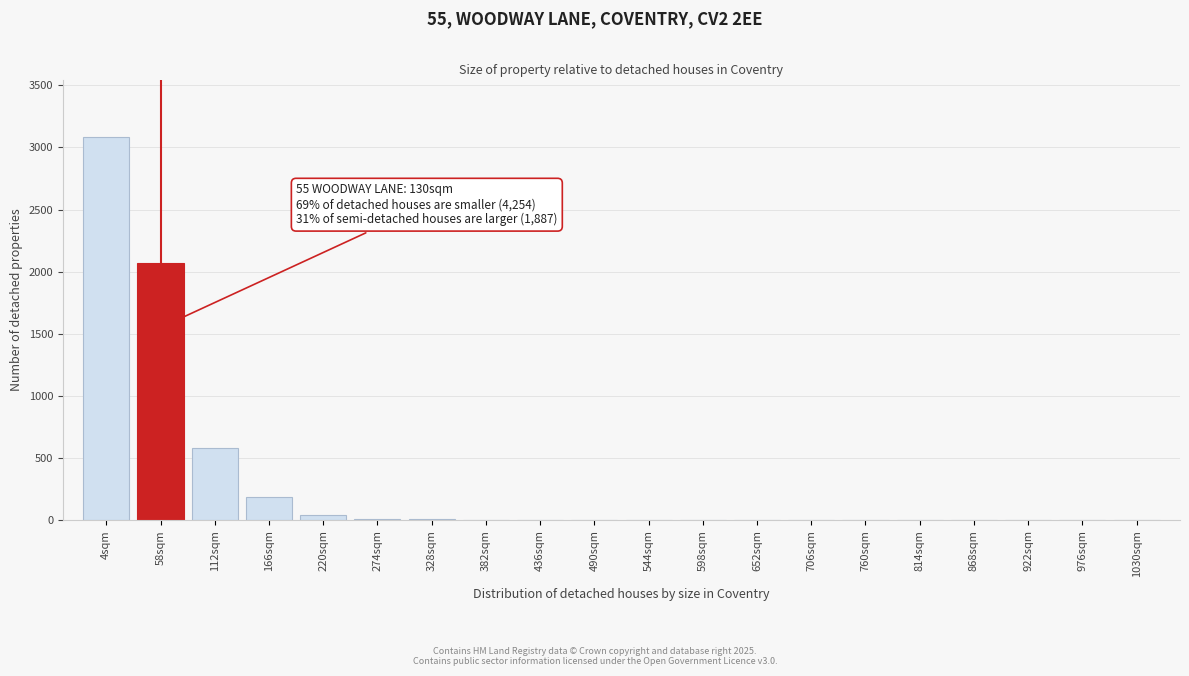

True or false: the data shows 45 at 220sqm.

True